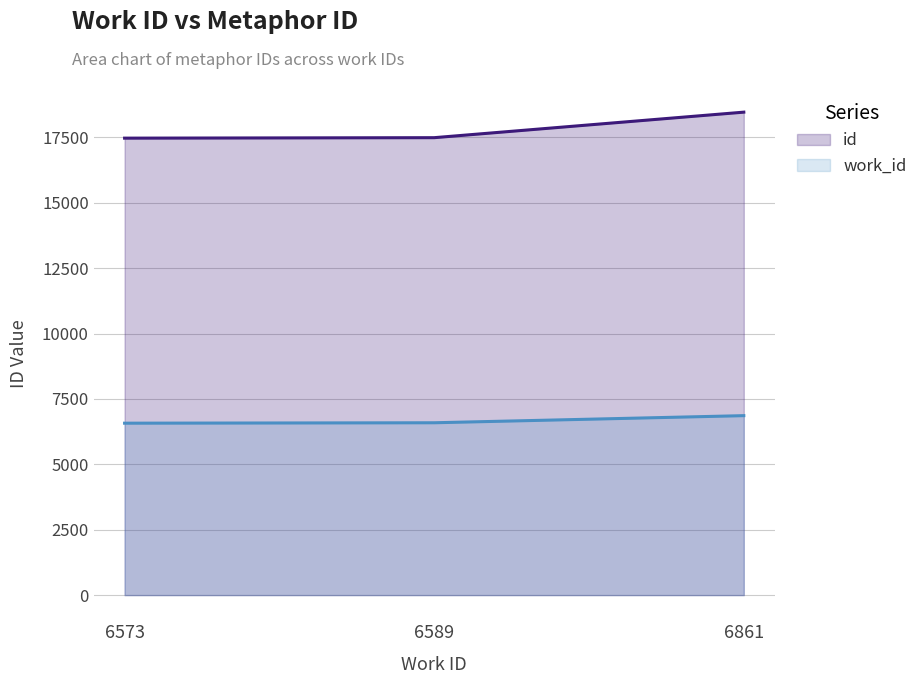

Which series has the largest total across all categories?

id